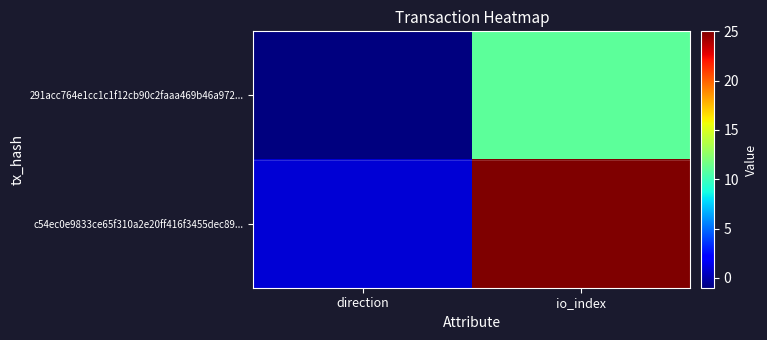

What is the total value across all series at io_index?

36